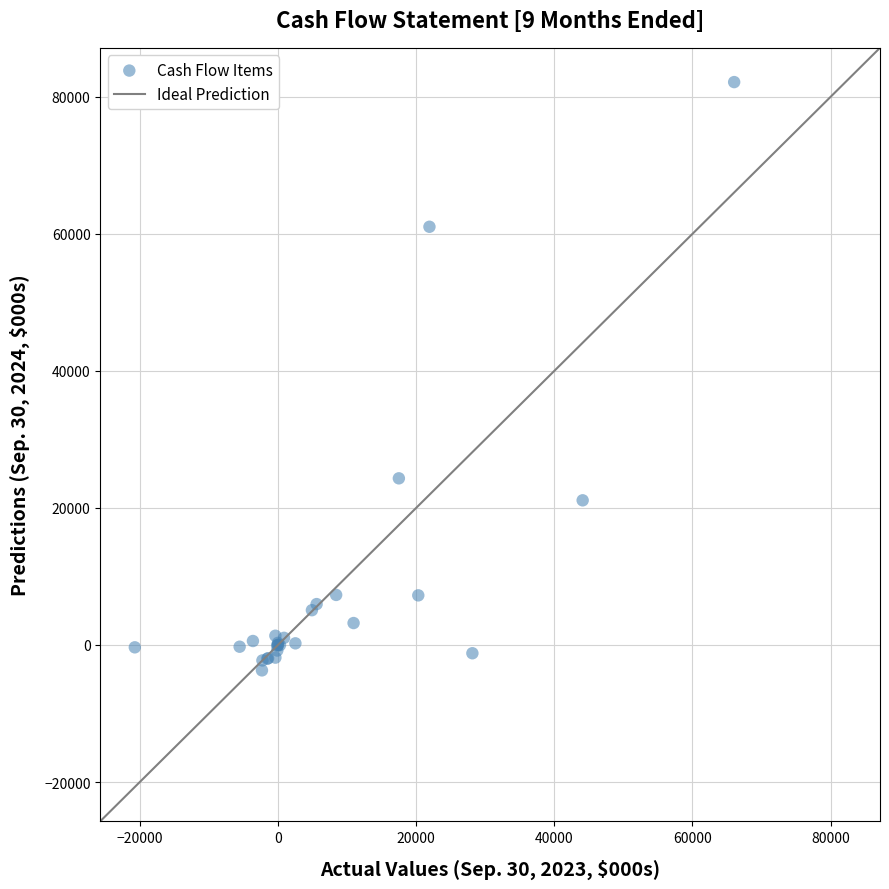

What Y value in the scatter plot is closest to 39221?

24322